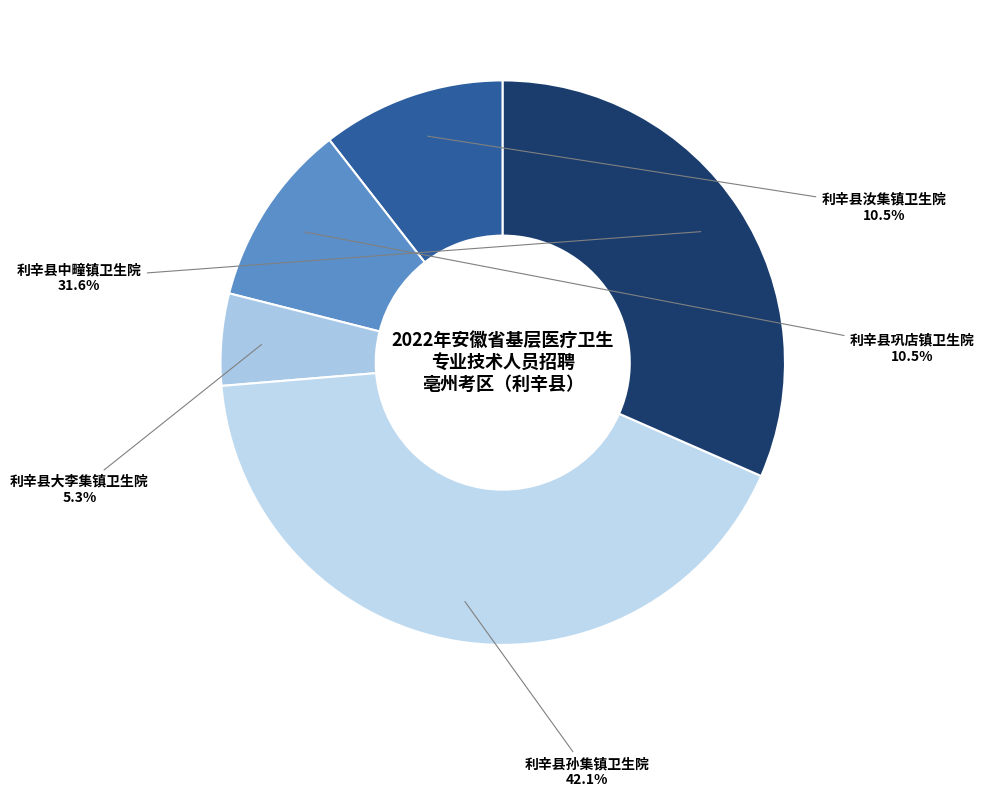

How many slices are in this pie chart?

5